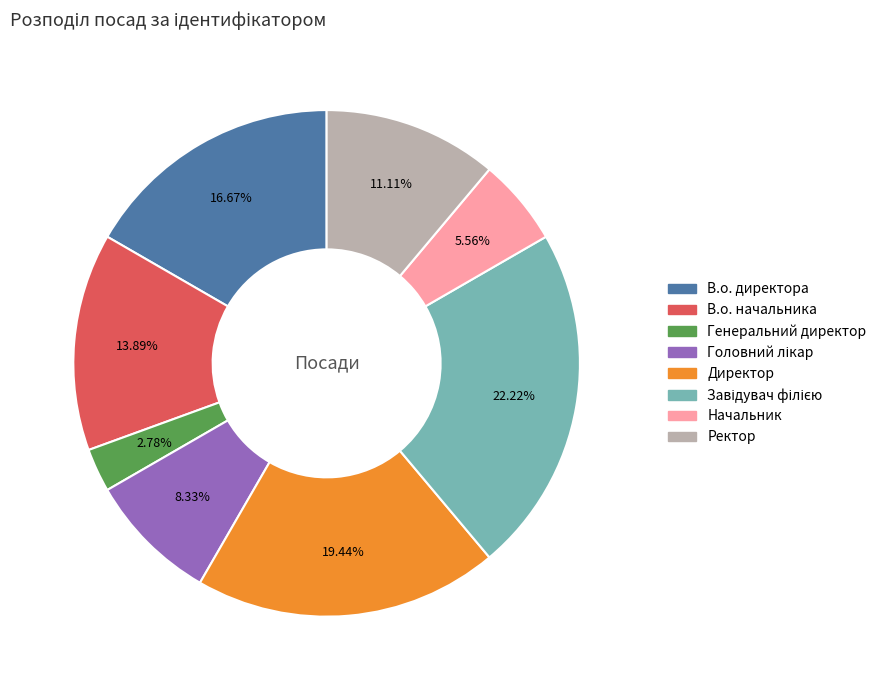

What is the ratio of the value at В.о. директора to the value at Ректор?

1.5